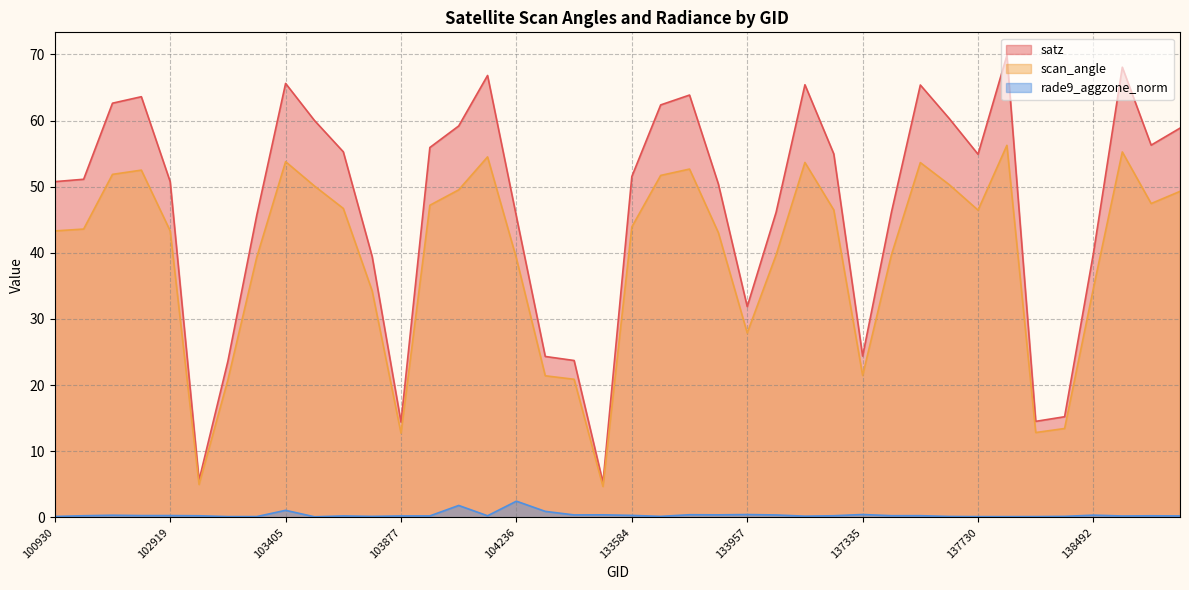

List the labels in order of scan_angle value, smallest first.

133223, 103160, 103877, 138105, 138296, 103278, 133040, 104355, 137335, 133957, 103642, 138492, 104236, 103396, 134505, 137525, 133775, 100930, 102919, 102792, 133584, 137730, 134700, 103524, 104111, 138688, 138702, 104119, 103515, 137715, 133597, 102800, 102912, 133762, 137538, 134517, 103405, 104228, 138505, 137903